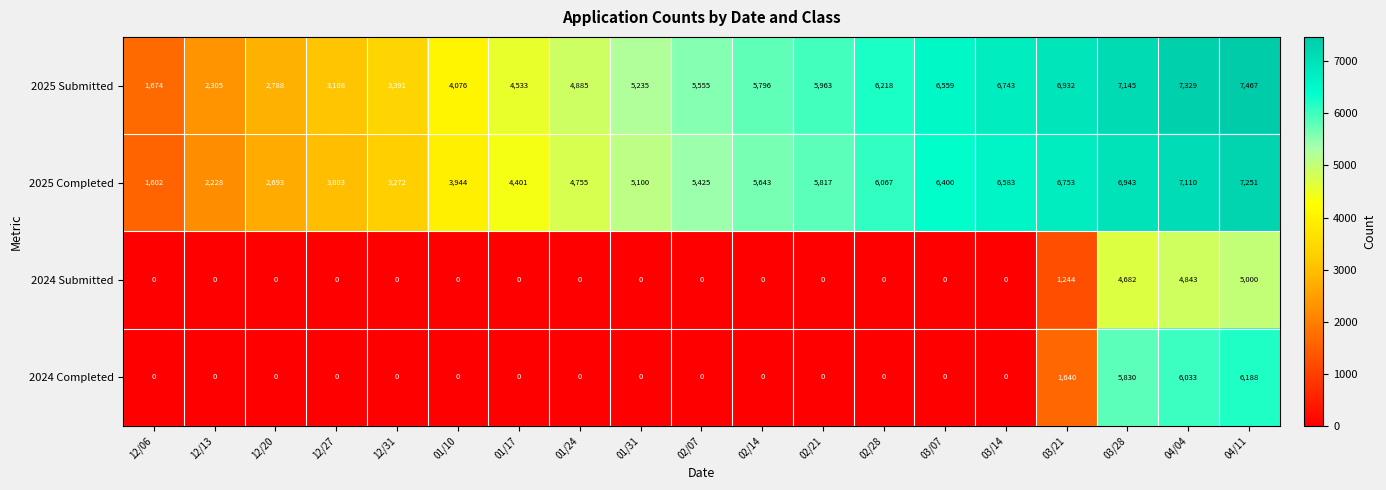

Which category has the highest value across all series?

04/11